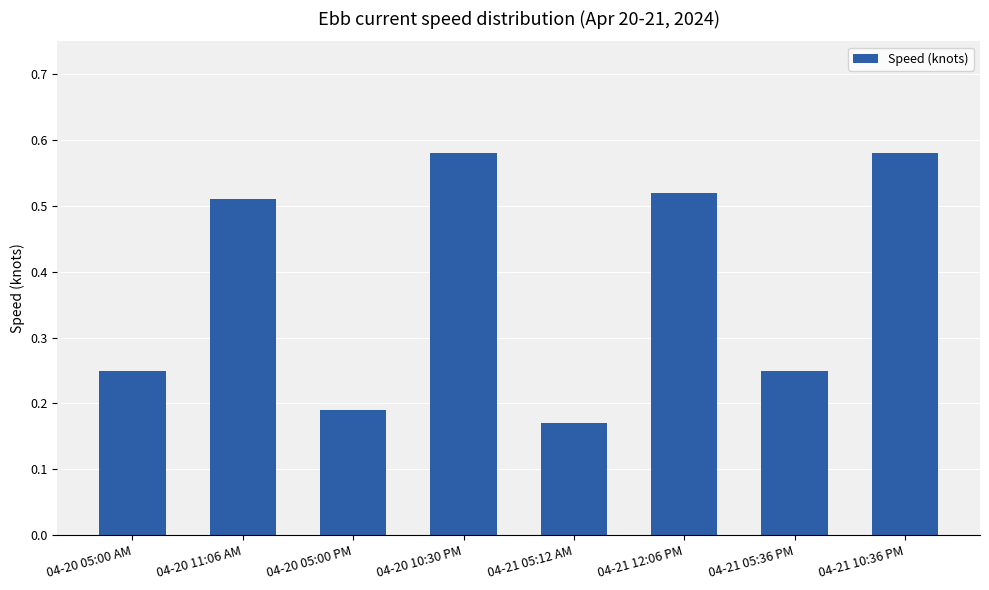

Which category has the lowest value across all series?

04-21 05:12 AM